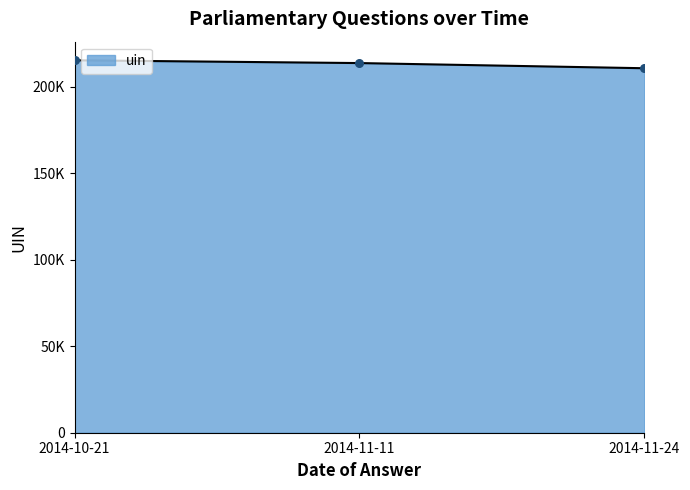

What is the change in value from 2014-11-11 to 2014-11-24?

-2988